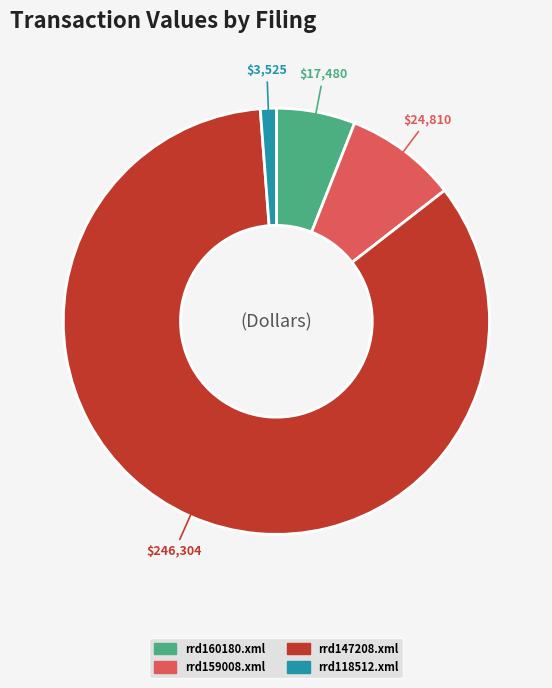

How many segments does this pie chart have?

4